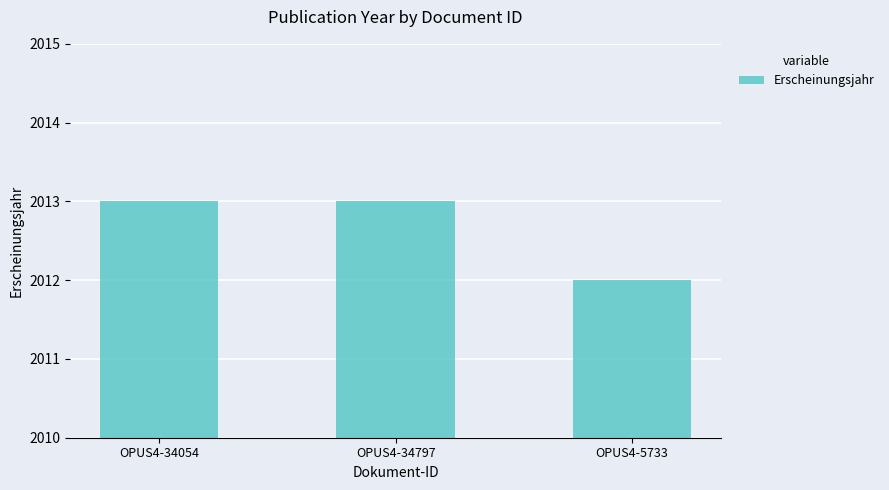

What is the greatest value displayed?

2013